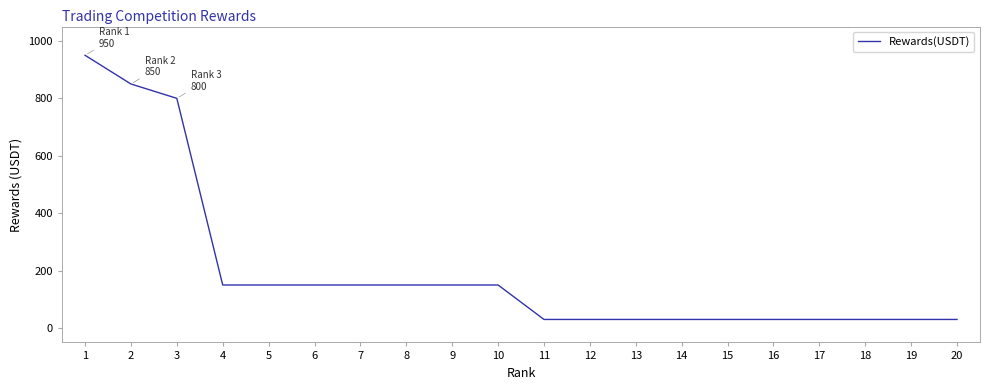

The value at 4 is 97. True or false?

False